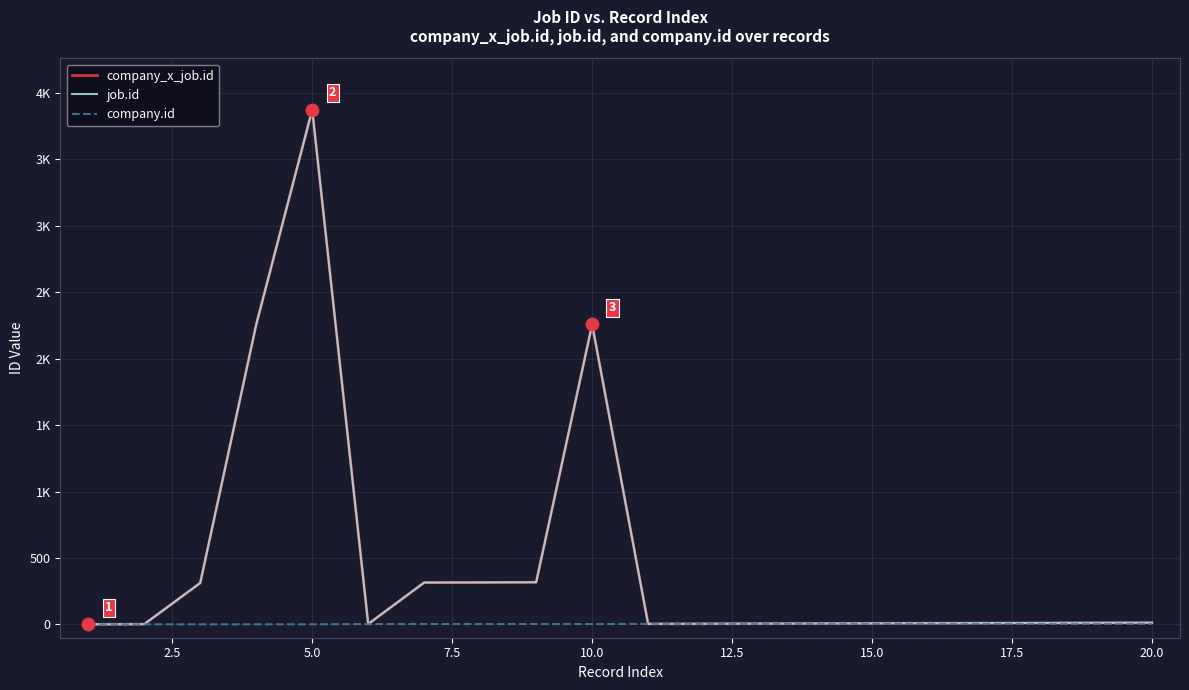

Is this an area chart (filled region under the line)?

No